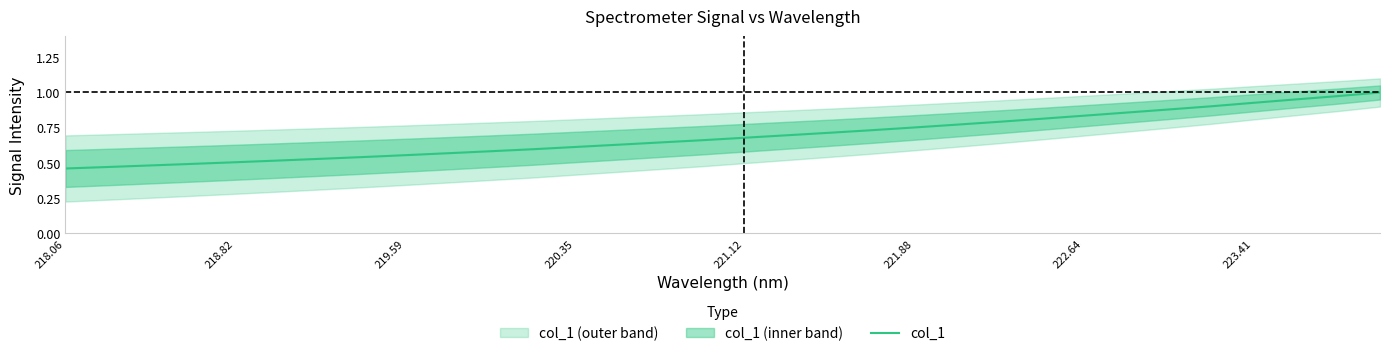

What is the sum of all values?

22.1